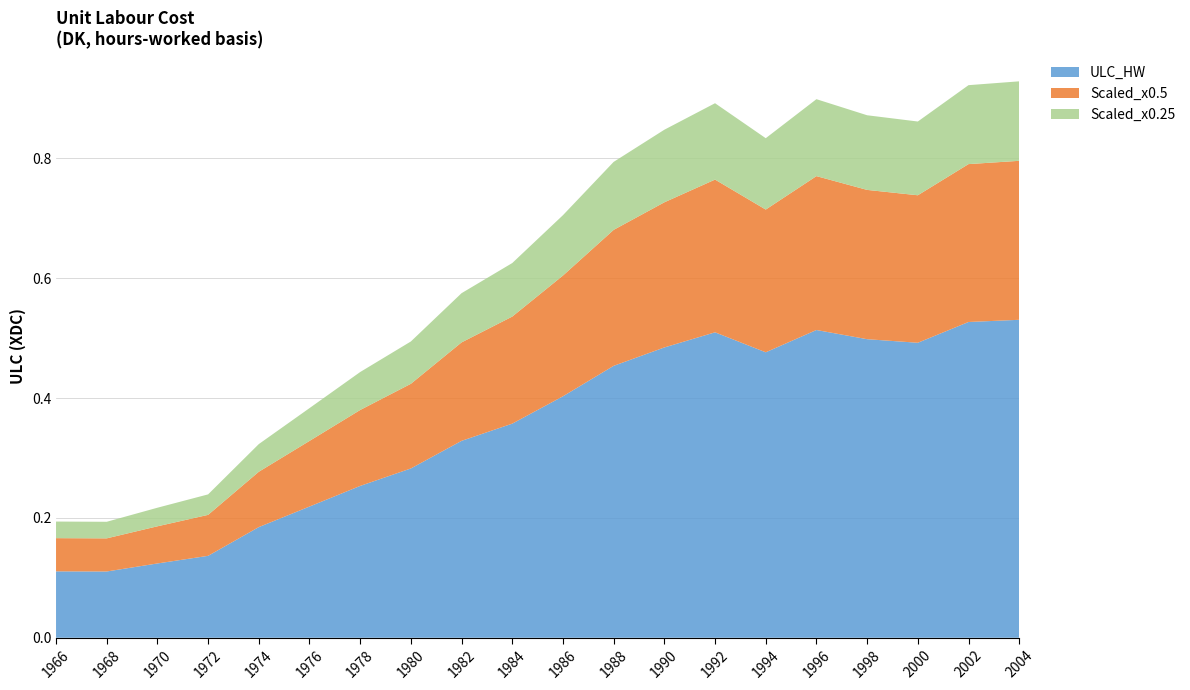

Reading left to right, extract all data points from this chart.

ULC_HW: 1966=0.1	1968=0.1	1970=0.1	1972=0.1	1974=0.2	1976=0.2	1978=0.3	1980=0.3	1982=0.3	1984=0.4	1986=0.4	1988=0.5	1990=0.5	1992=0.5	1994=0.5	1996=0.5	1998=0.5	2000=0.5	2002=0.5	2004=0.5
Scaled_x0.5: 1966=0.1	1968=0.1	1970=0.1	1972=0.1	1974=0.1	1976=0.1	1978=0.1	1980=0.1	1982=0.2	1984=0.2	1986=0.2	1988=0.2	1990=0.2	1992=0.3	1994=0.2	1996=0.3	1998=0.2	2000=0.2	2002=0.3	2004=0.3
Scaled_x0.25: 1966=0.0	1968=0.0	1970=0.0	1972=0.0	1974=0.0	1976=0.1	1978=0.1	1980=0.1	1982=0.1	1984=0.1	1986=0.1	1988=0.1	1990=0.1	1992=0.1	1994=0.1	1996=0.1	1998=0.1	2000=0.1	2002=0.1	2004=0.1